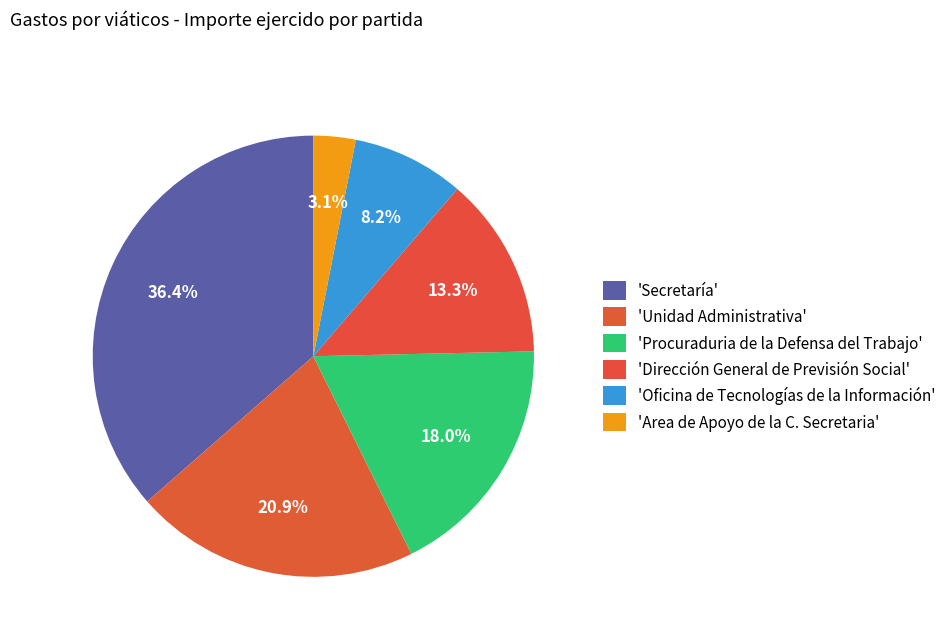

Which category has the smallest portion of the pie?

Area de Apoyo de la C. Secretaria